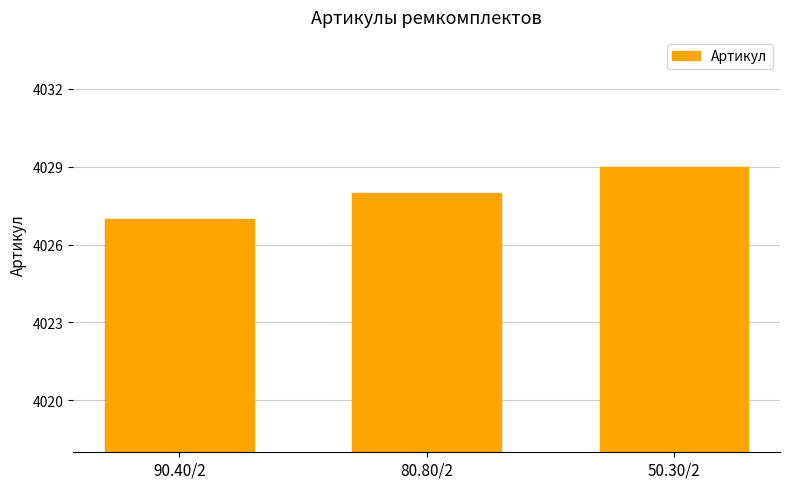

Reading left to right, what are all the values shown in this chart?

90.40/2=4027	80.80/2=4028	50.30/2=4029